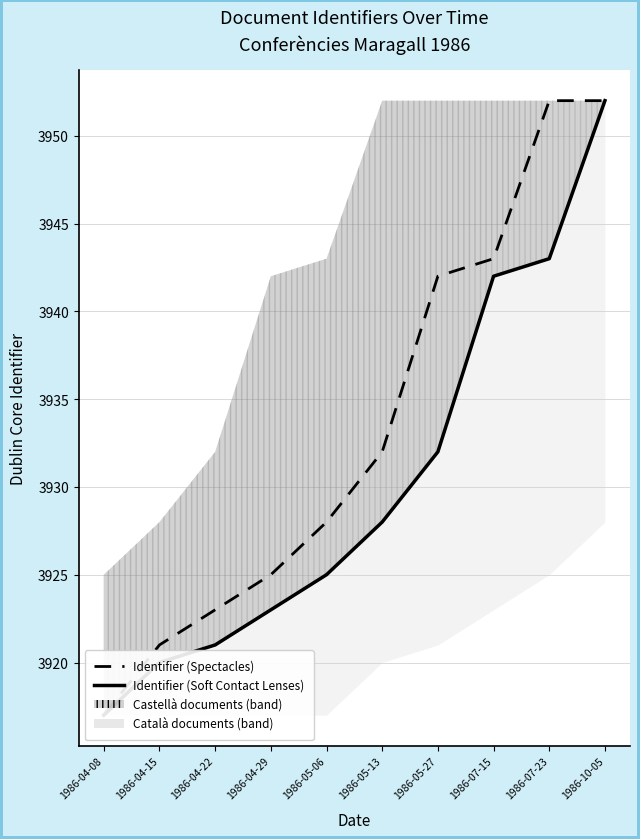

Where does the Identifier (Spectacles) series first go above 3932?

1986-05-27